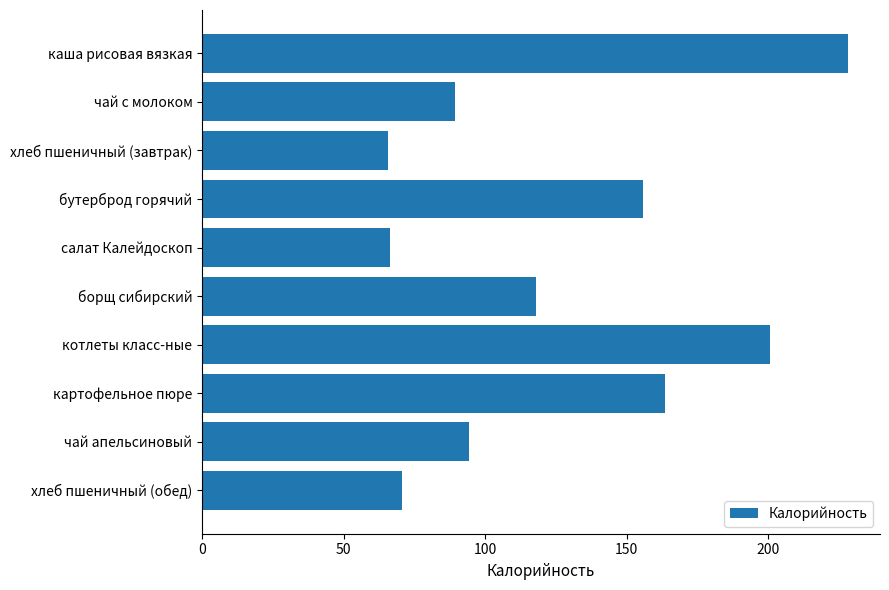

The chart shows a value of 94.1 at чай апельсиновый. True or false?

True